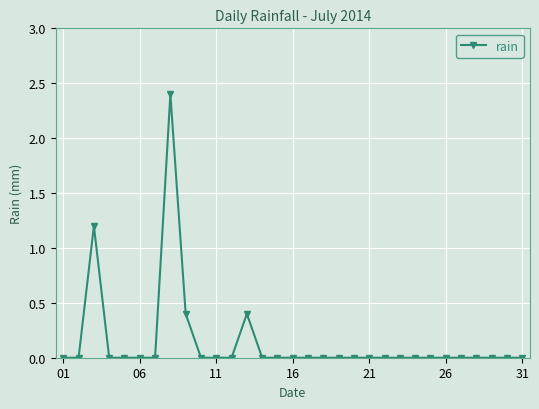

What is the greatest value displayed?

2.4